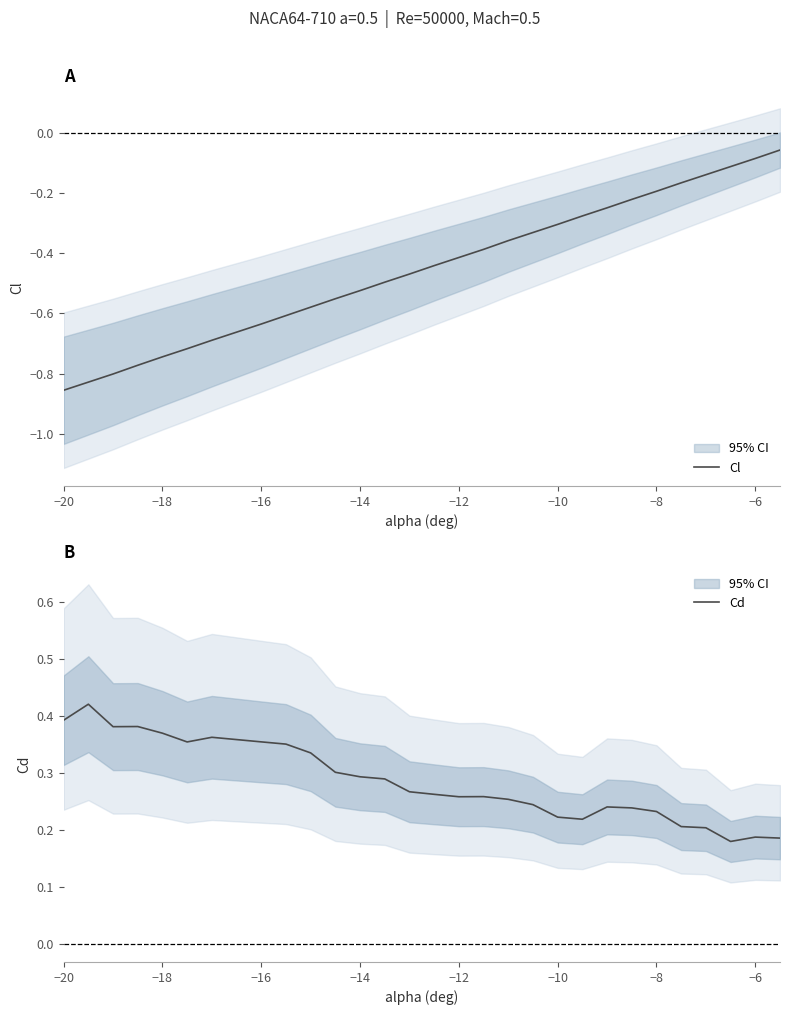

True or false: Cd has a value of 0.1 at −10.

False